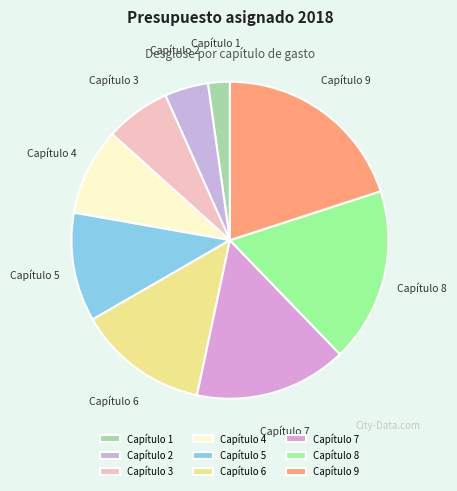

Which slice is the largest?

Capítulo 9